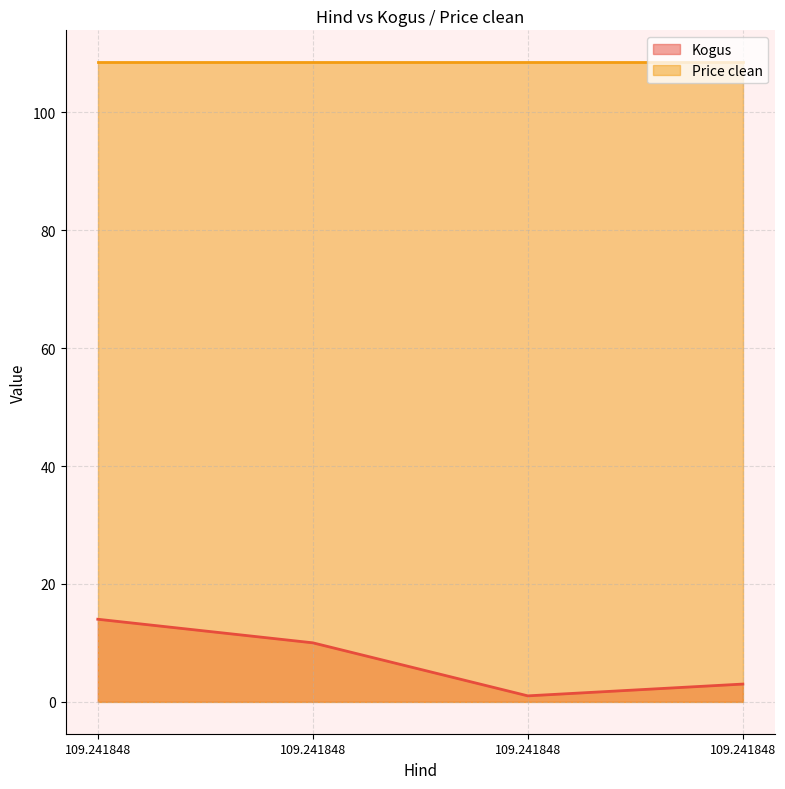

True or false: there are more than 0 points higher than both neighbors.

False